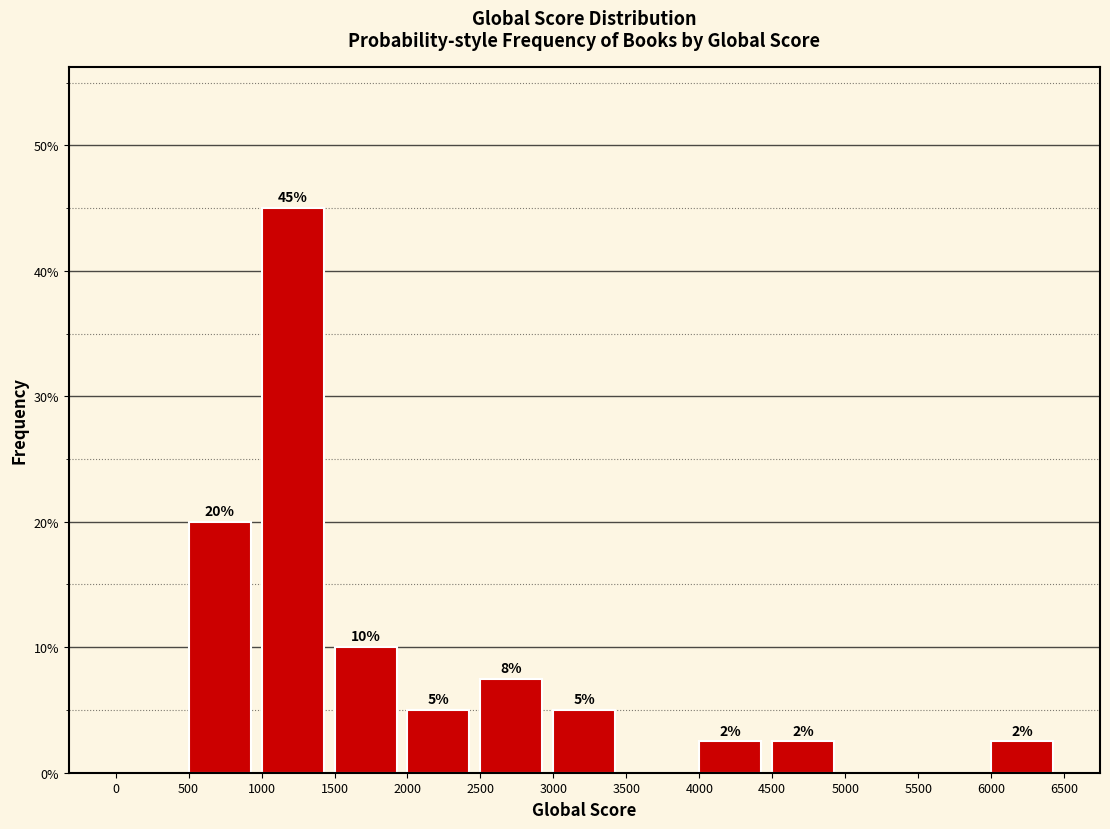

Over which range of the x-axis is the bar tallest?

1000 to 1500